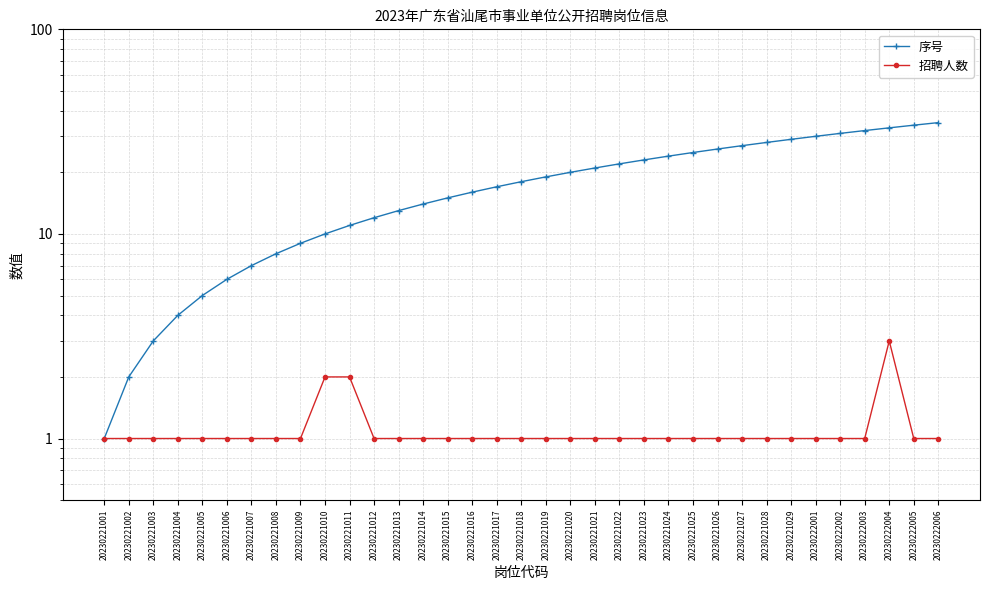

Which category has the lowest value across all series?

20230221001